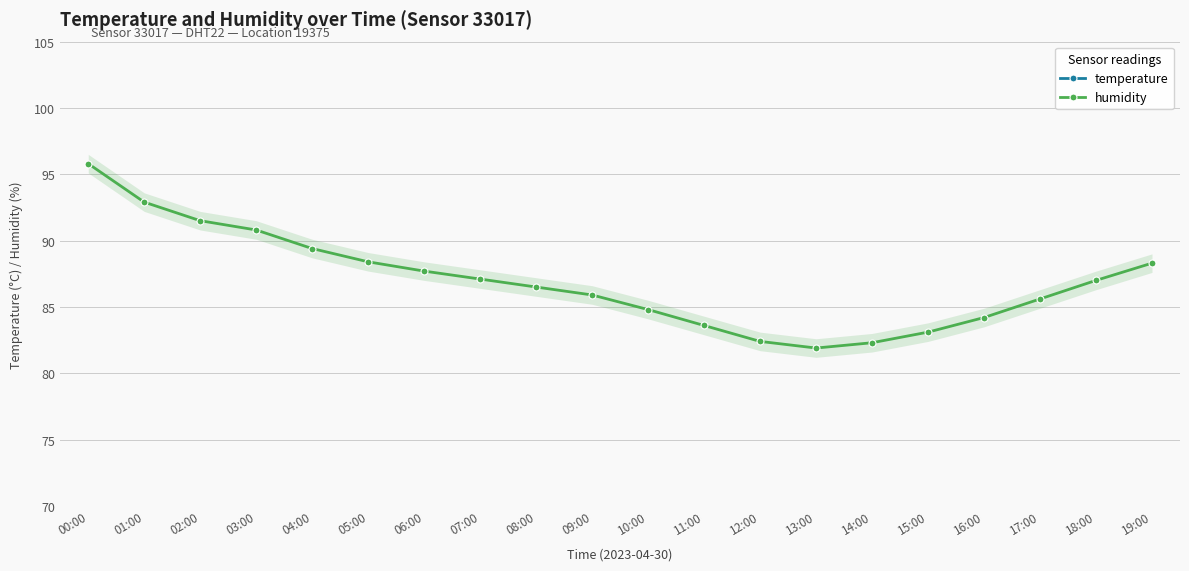

True or false: humidity has more than 1 points higher than both neighbors.

False